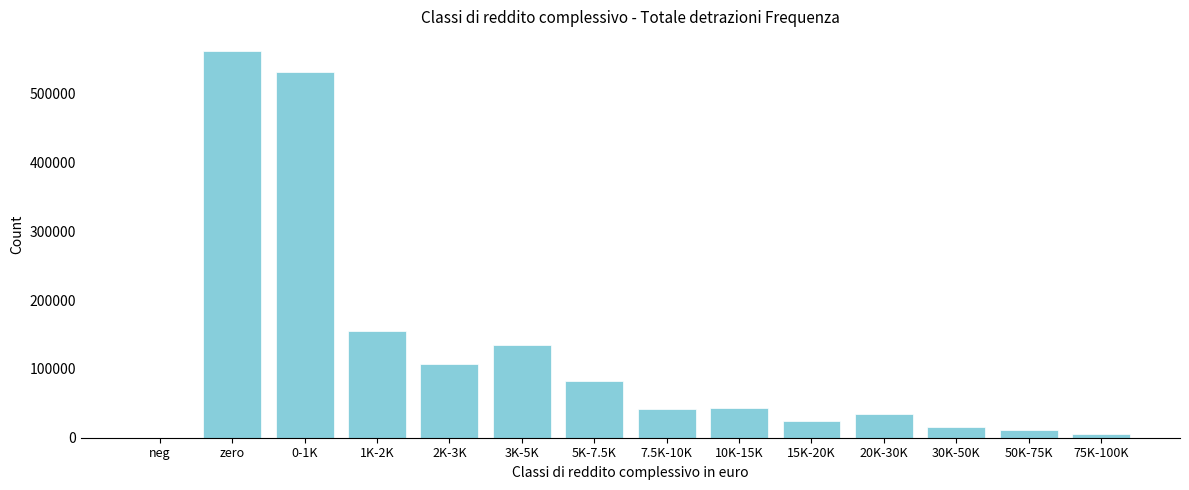

Approximately how many times larger is the value at 1K-2K compared to zero?

0.3